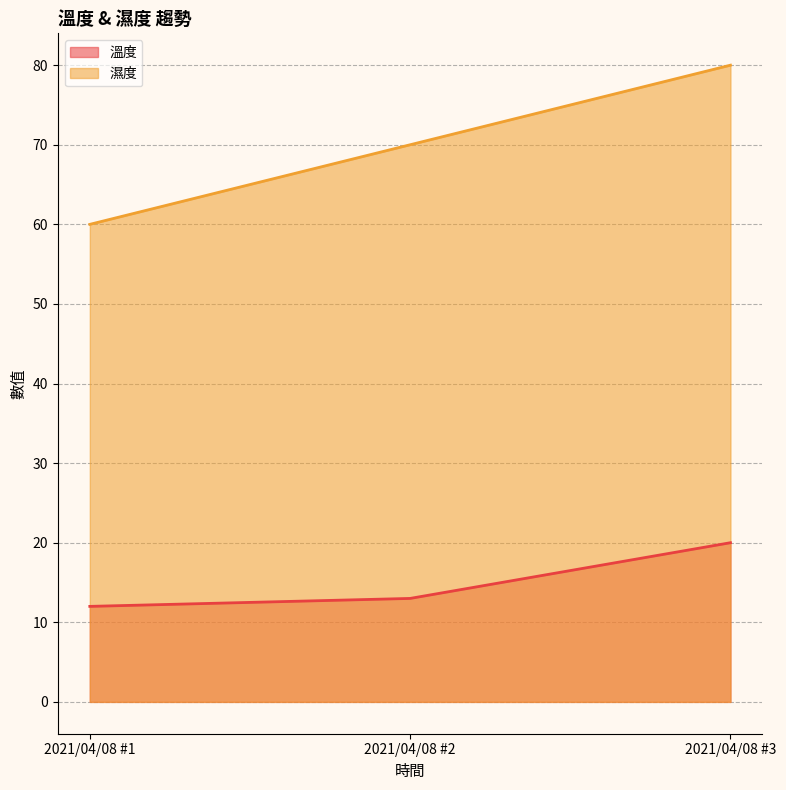

How many data points in 溫度 are less than 13?

1